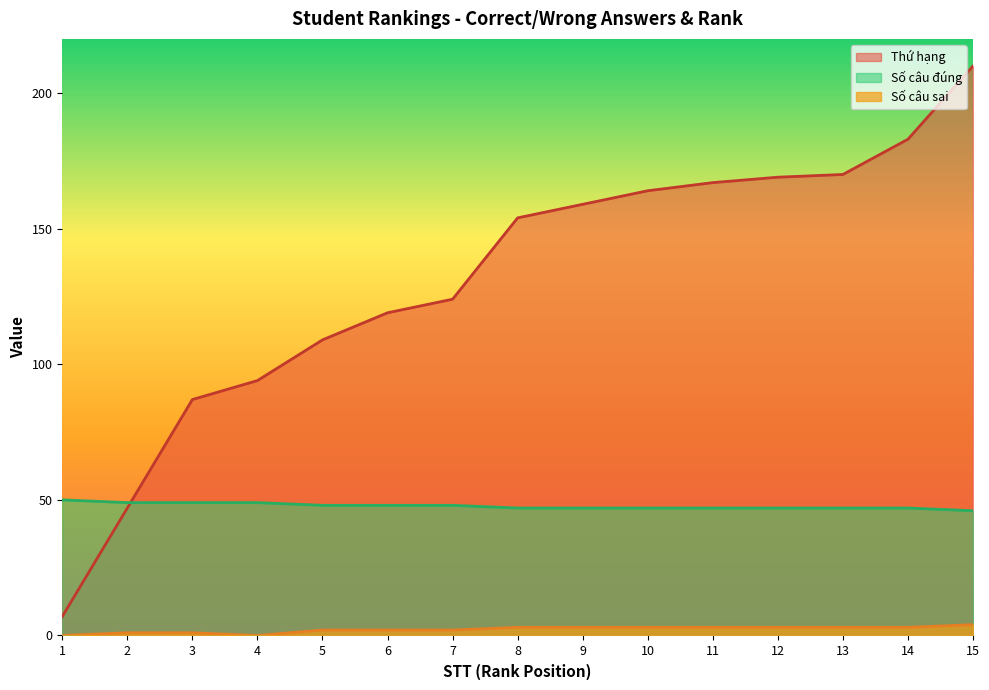

How many categories are shown in the chart?

15